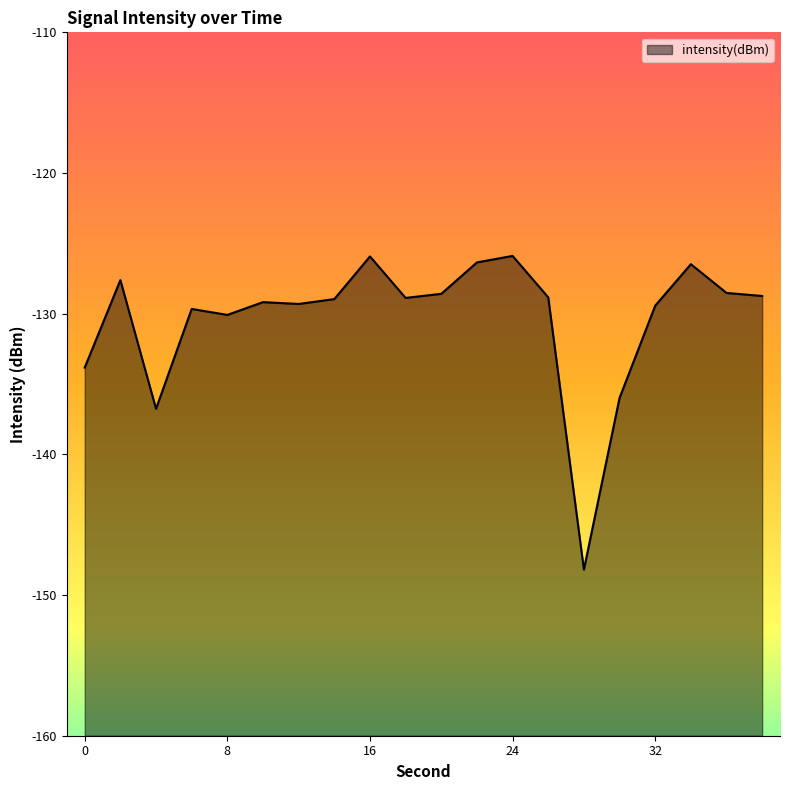

Rank the categories by value from lowest to highest.

28, 4, 30, 0, 8, 6, 32, 12, 10, 14, 18, 26, 38, 20, 36, 2, 34, 22, 16, 24